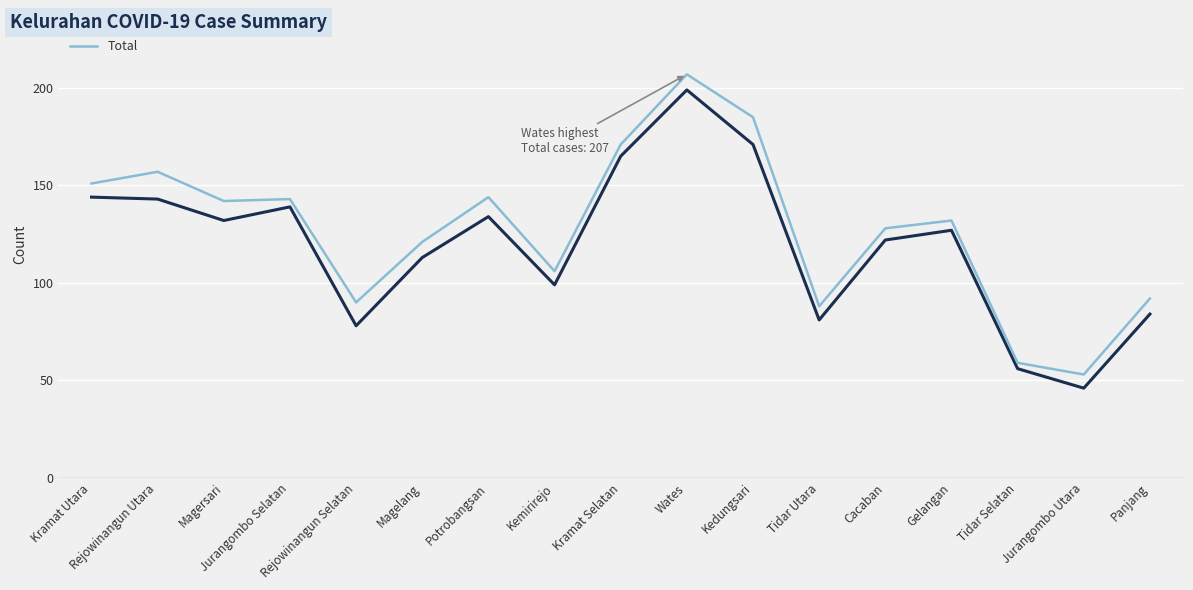

True or false: Total has a value of 246 at Kedungsari.

False